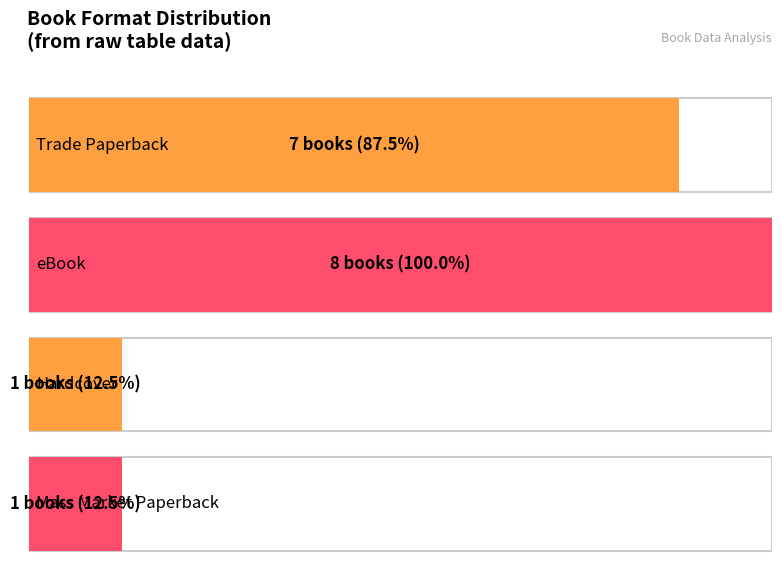

Which has a higher value, Hardcover or eBook?

eBook